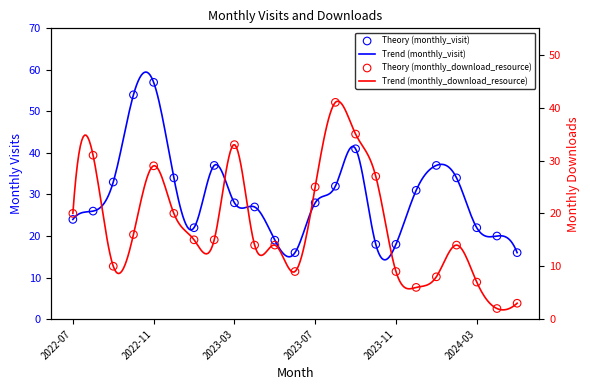

Which series has the largest Y range (max minus min)?

monthly_visit